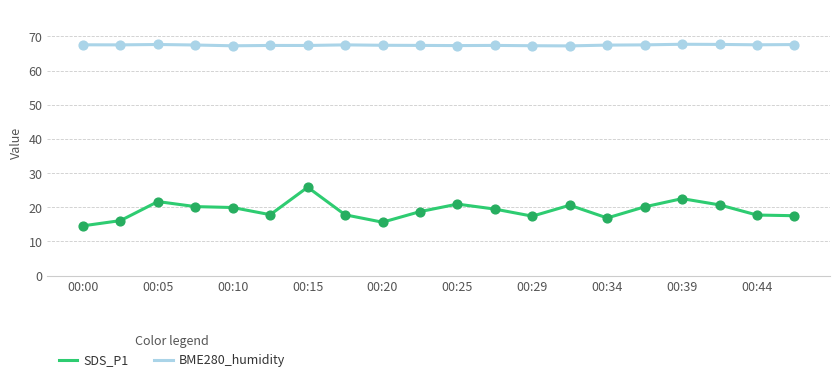

At how many categories does at least one series exceed 37?

20